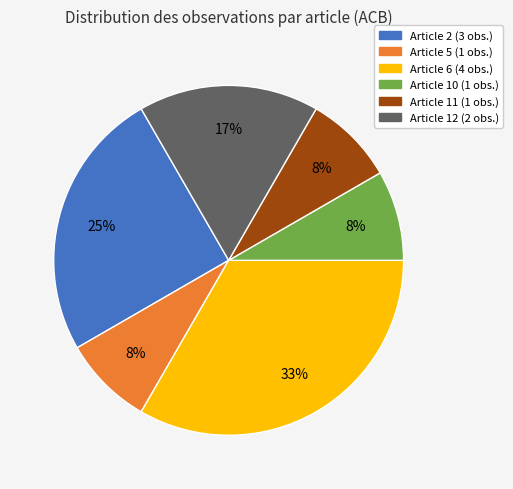

Is there any slice that represents more than half of the pie?

No